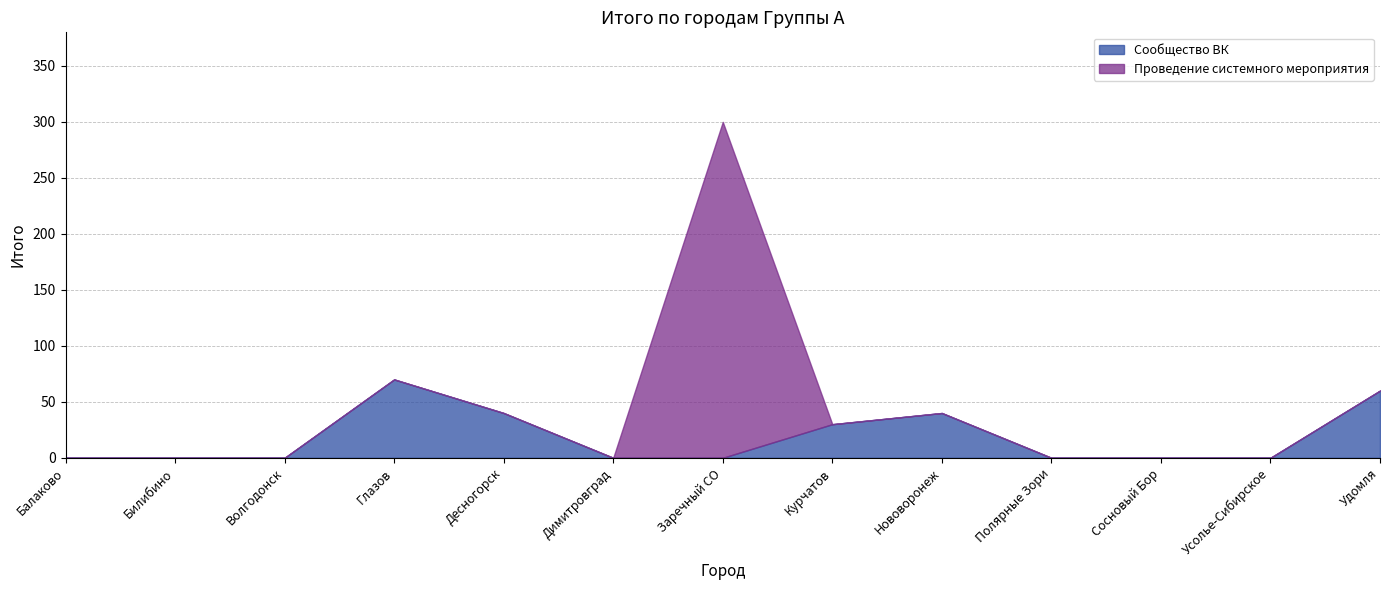

Which series changed the most between Десногорск and Курчатов?

Сообщество ВК